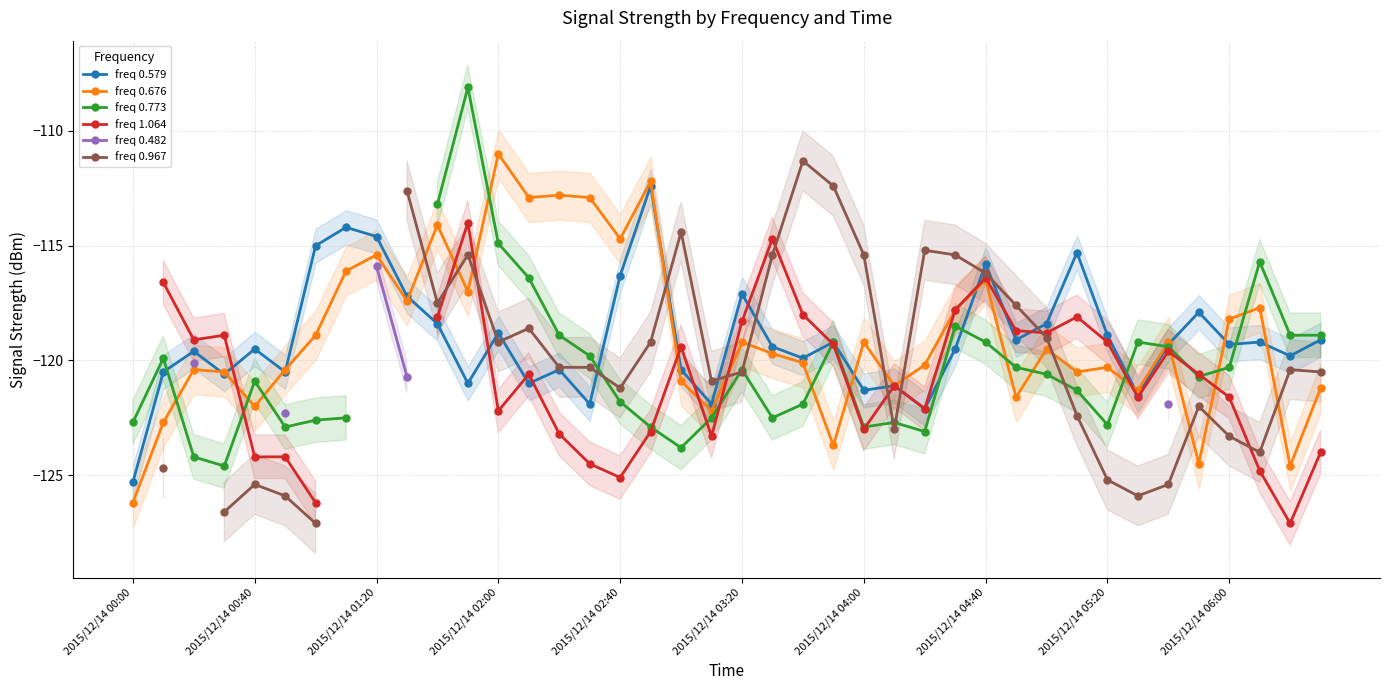

True or false: freq 0.676 has more than 0 interior local peaks.

True